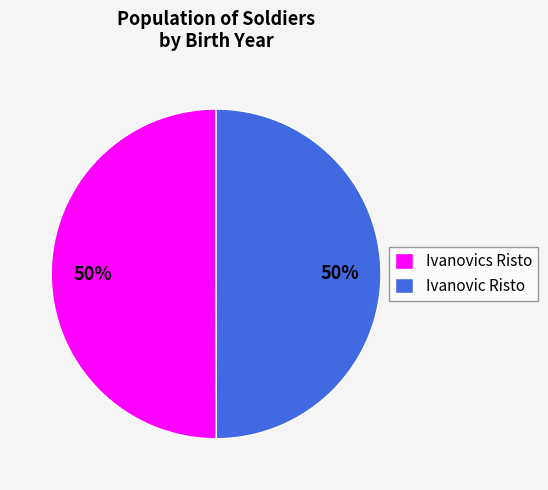

To the nearest percent, what percentage of the pie is Ivanovic Risto?

50%